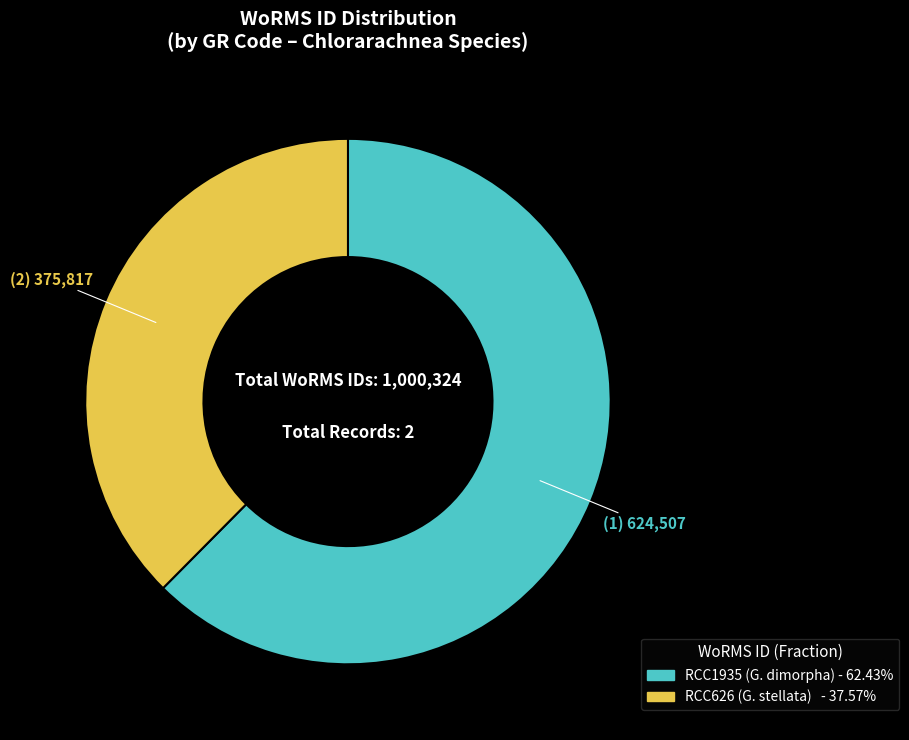

How many segments does this pie chart have?

2